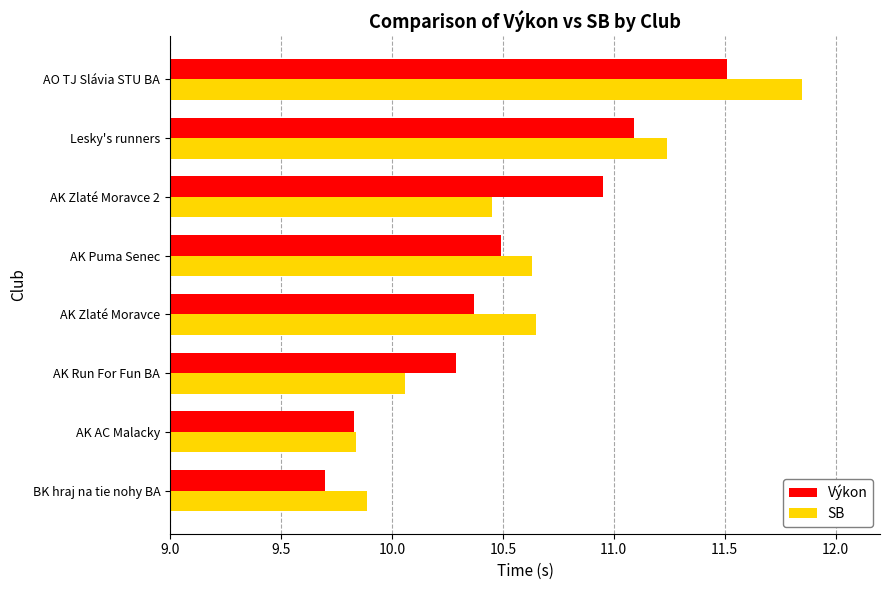

What is the total value across all series at AO TJ Slávia STU BA?

23.4